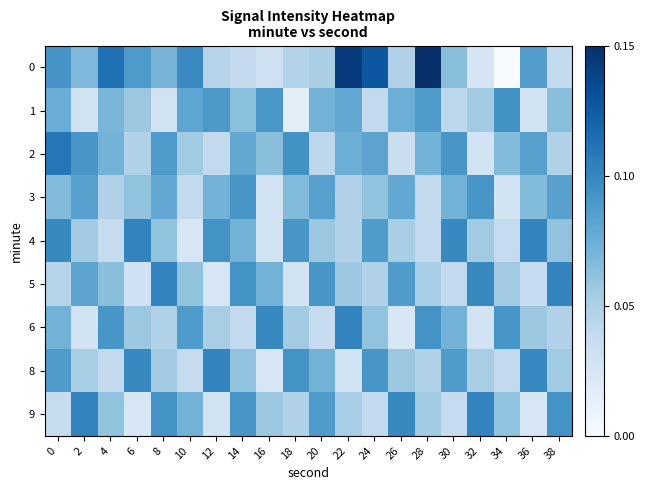

Reading right to left, what are all the values shown in this chart?

0: 38=0.0	36=0.1	34=0.0	32=0.0	30=0.1	28=0.1	26=0.0	24=0.1	22=0.1	20=0.1	18=0.0	16=0.0	14=0.0	12=0.0	10=0.1	8=0.1	6=0.1	4=0.1	2=0.1	0=0.1
1: 38=0.1	36=0.0	34=0.1	32=0.1	30=0.0	28=0.1	26=0.1	24=0.0	22=0.1	20=0.1	18=0.0	16=0.1	14=0.1	12=0.1	10=0.1	8=0.0	6=0.1	4=0.1	2=0.0	0=0.1
2: 38=0.0	36=0.1	34=0.1	32=0.0	30=0.1	28=0.1	26=0.0	24=0.1	22=0.1	20=0.0	18=0.1	16=0.1	14=0.1	12=0.0	10=0.1	8=0.1	6=0.0	4=0.1	2=0.1	0=0.1
3: 38=0.1	36=0.1	34=0.0	32=0.1	30=0.1	28=0.0	26=0.1	24=0.1	22=0.0	20=0.1	18=0.1	16=0.0	14=0.1	12=0.1	10=0.0	8=0.1	6=0.1	4=0.0	2=0.1	0=0.1
4: 38=0.1	36=0.1	34=0.0	32=0.1	30=0.1	28=0.0	26=0.1	24=0.1	22=0.0	20=0.1	18=0.1	16=0.0	14=0.1	12=0.1	10=0.0	8=0.1	6=0.1	4=0.0	2=0.1	0=0.1
5: 38=0.1	36=0.0	34=0.1	32=0.1	30=0.0	28=0.1	26=0.1	24=0.0	22=0.1	20=0.1	18=0.0	16=0.1	14=0.1	12=0.0	10=0.1	8=0.1	6=0.0	4=0.1	2=0.1	0=0.0
6: 38=0.0	36=0.1	34=0.1	32=0.0	30=0.1	28=0.1	26=0.0	24=0.1	22=0.1	20=0.0	18=0.1	16=0.1	14=0.0	12=0.1	10=0.1	8=0.0	6=0.1	4=0.1	2=0.0	0=0.1
8: 38=0.1	36=0.1	34=0.0	32=0.1	30=0.1	28=0.0	26=0.1	24=0.1	22=0.0	20=0.1	18=0.1	16=0.0	14=0.1	12=0.1	10=0.0	8=0.1	6=0.1	4=0.0	2=0.1	0=0.1
9: 38=0.1	36=0.0	34=0.1	32=0.1	30=0.0	28=0.1	26=0.1	24=0.0	22=0.1	20=0.1	18=0.0	16=0.1	14=0.1	12=0.0	10=0.1	8=0.1	6=0.0	4=0.1	2=0.1	0=0.0